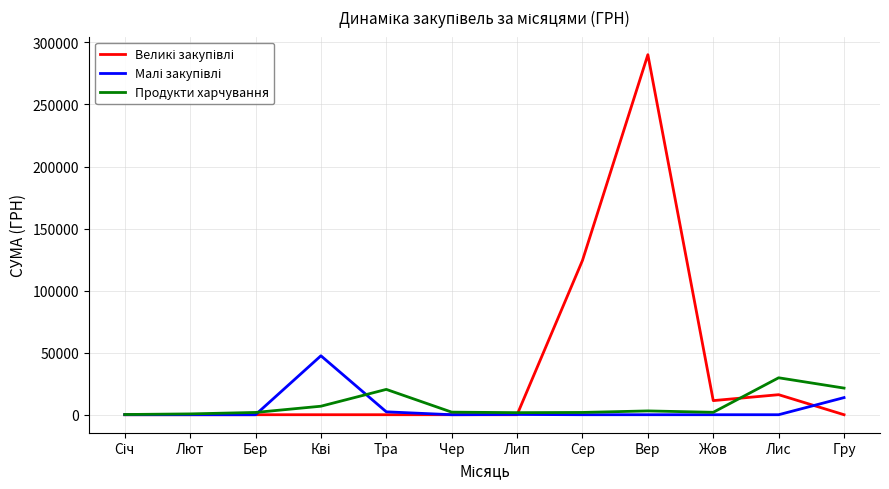

At which category is the sum across all series the highest?

Вер